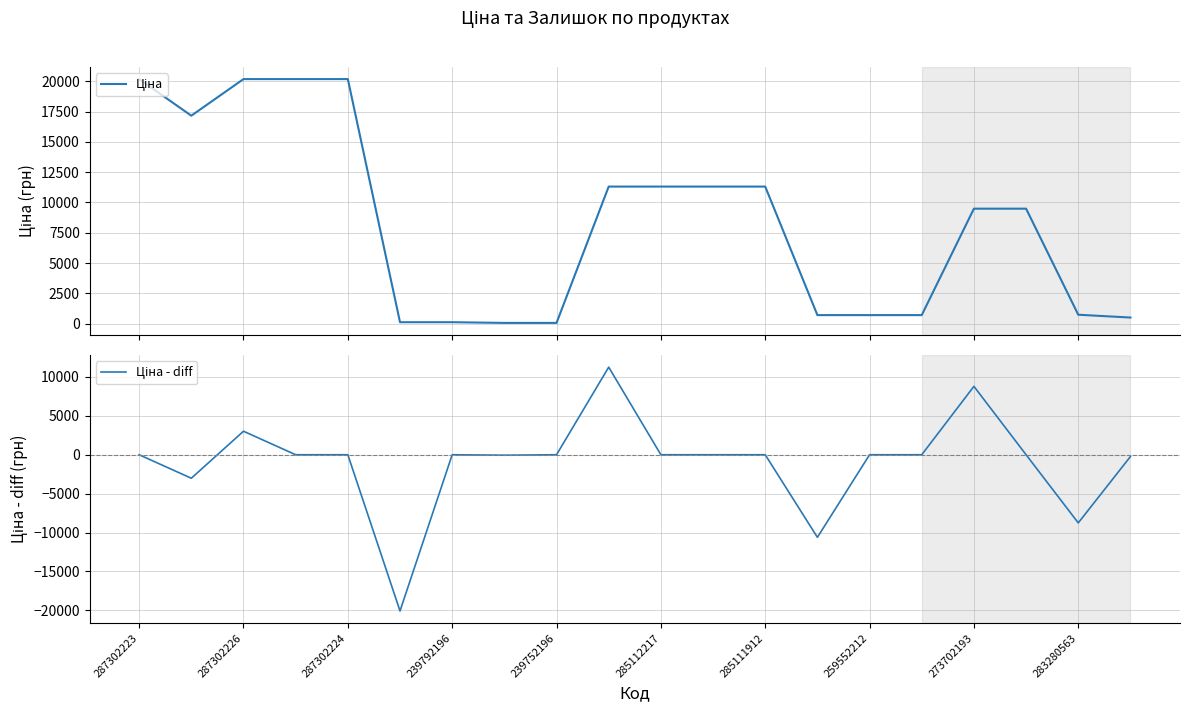

How many data points in Ціна are above 9488?

11